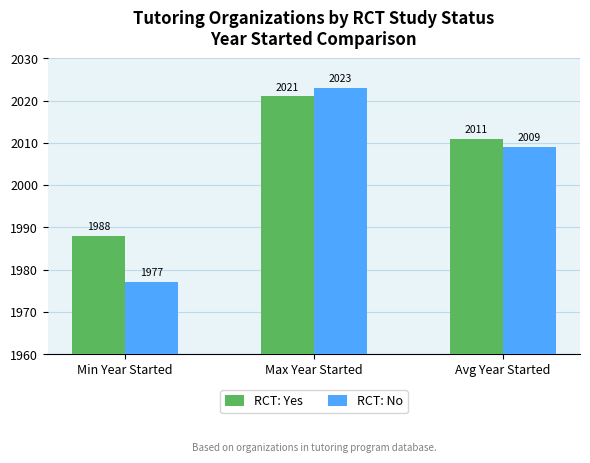

At which label is RCT: Yes closest to 2004?

Avg Year Started